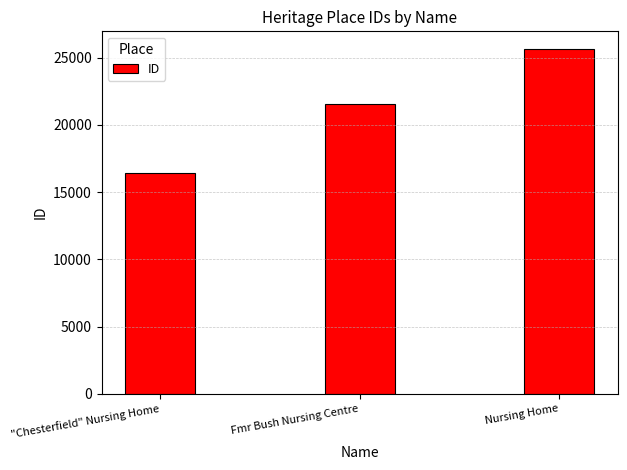

True or false: the data shows 33591 at Fmr Bush Nursing Centre.

False